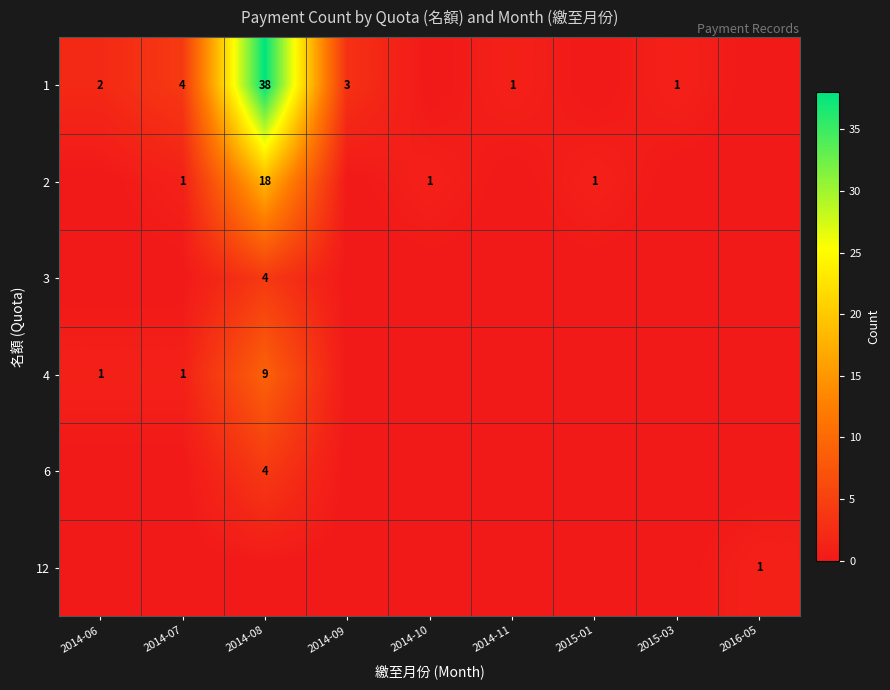

The 1 series shows 8 at 2014-08. True or false?

False